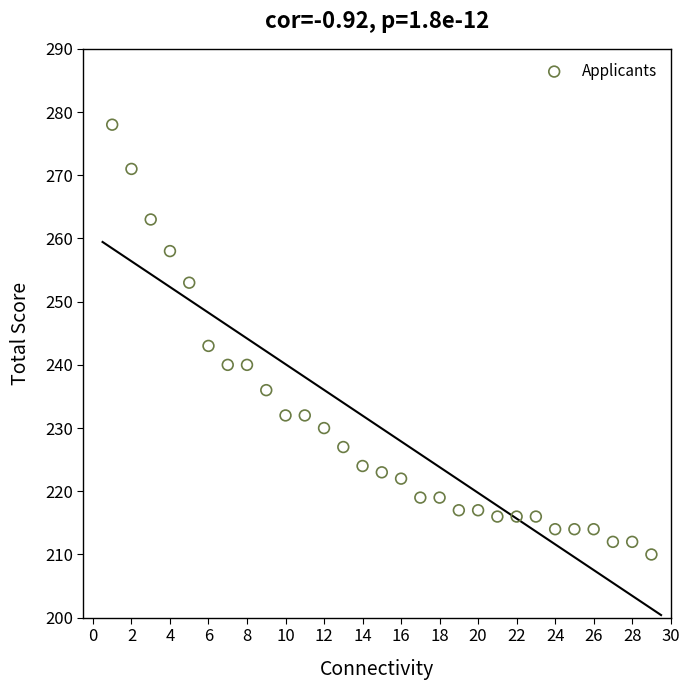

What Y value in the scatter plot is closest to 244?

243